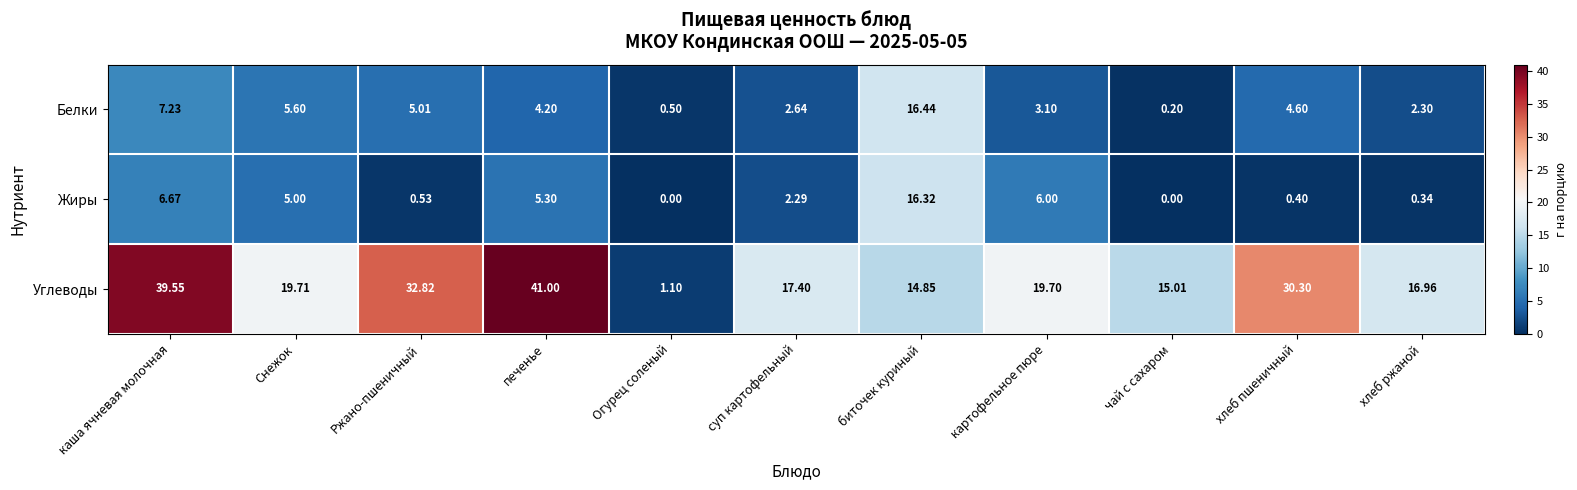

Which series has the largest total across all categories?

Углеводы